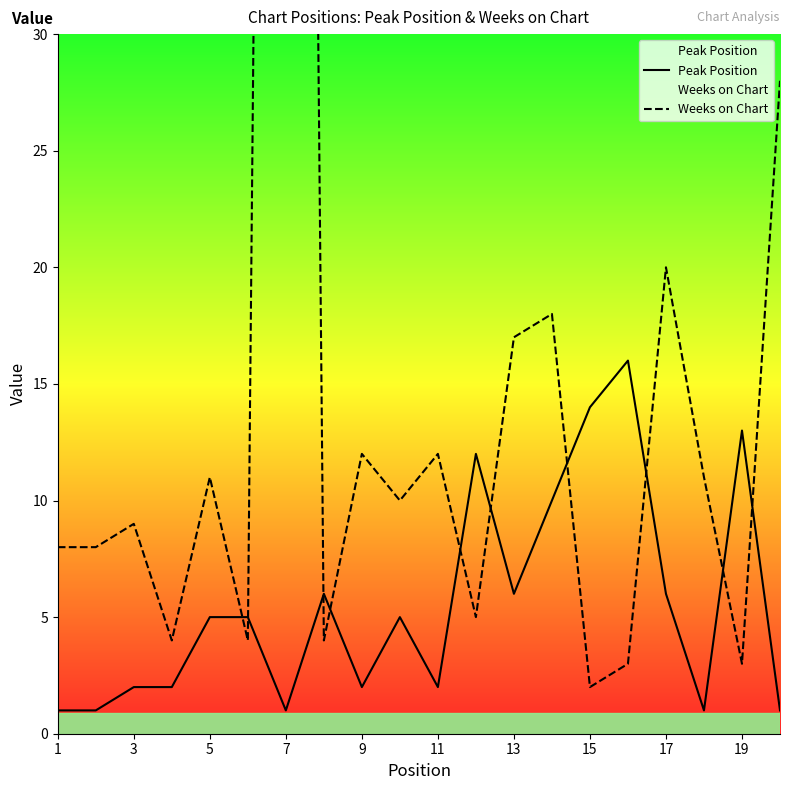

True or false: Peak Position has a value of 1 at 11.

False